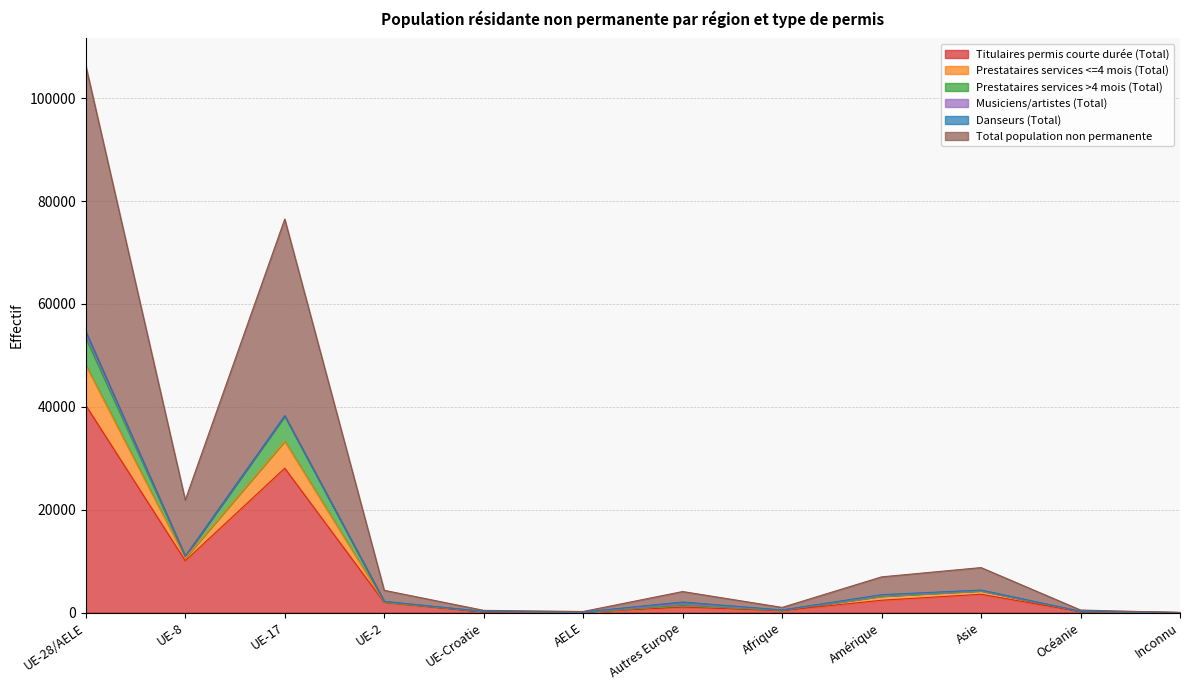

Which category has the lowest value across all series?

Inconnu